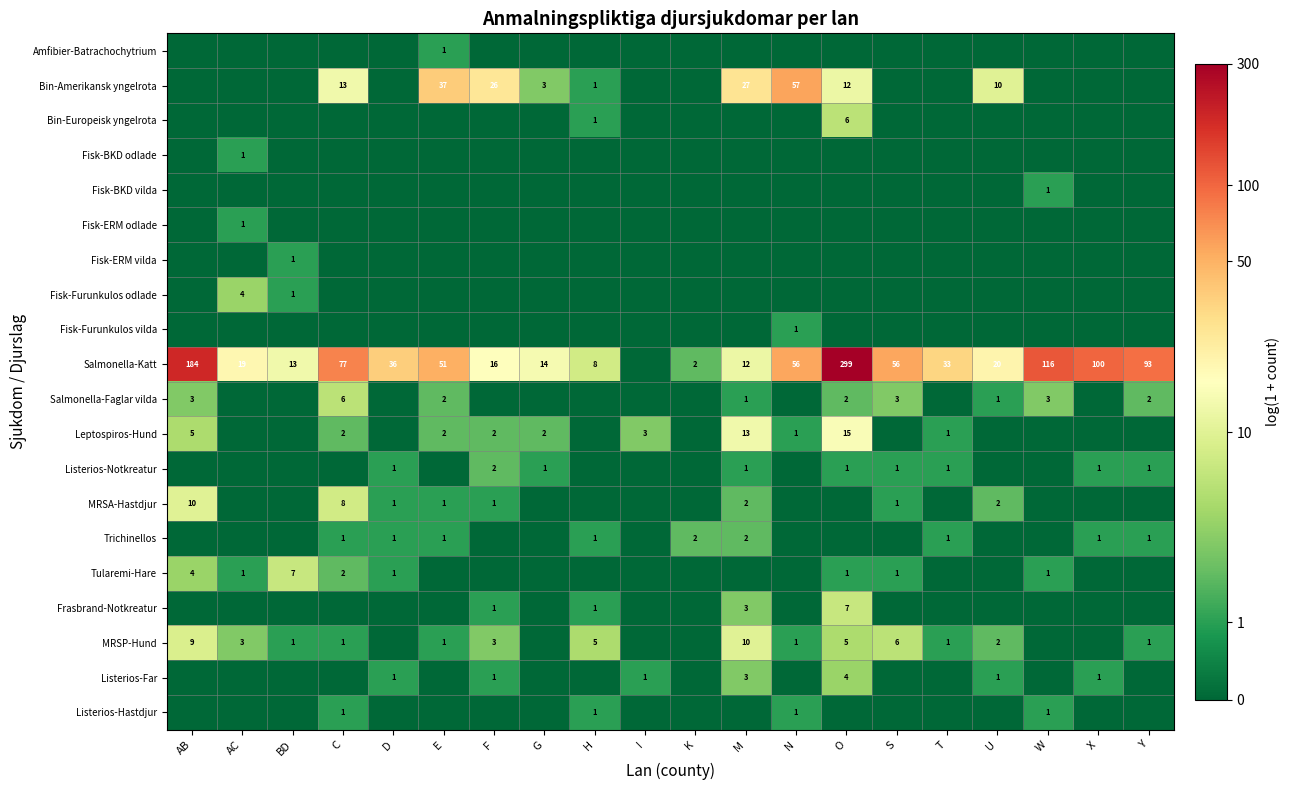

The value of MRSA-Hastdjur at M is 3. True or false?

False